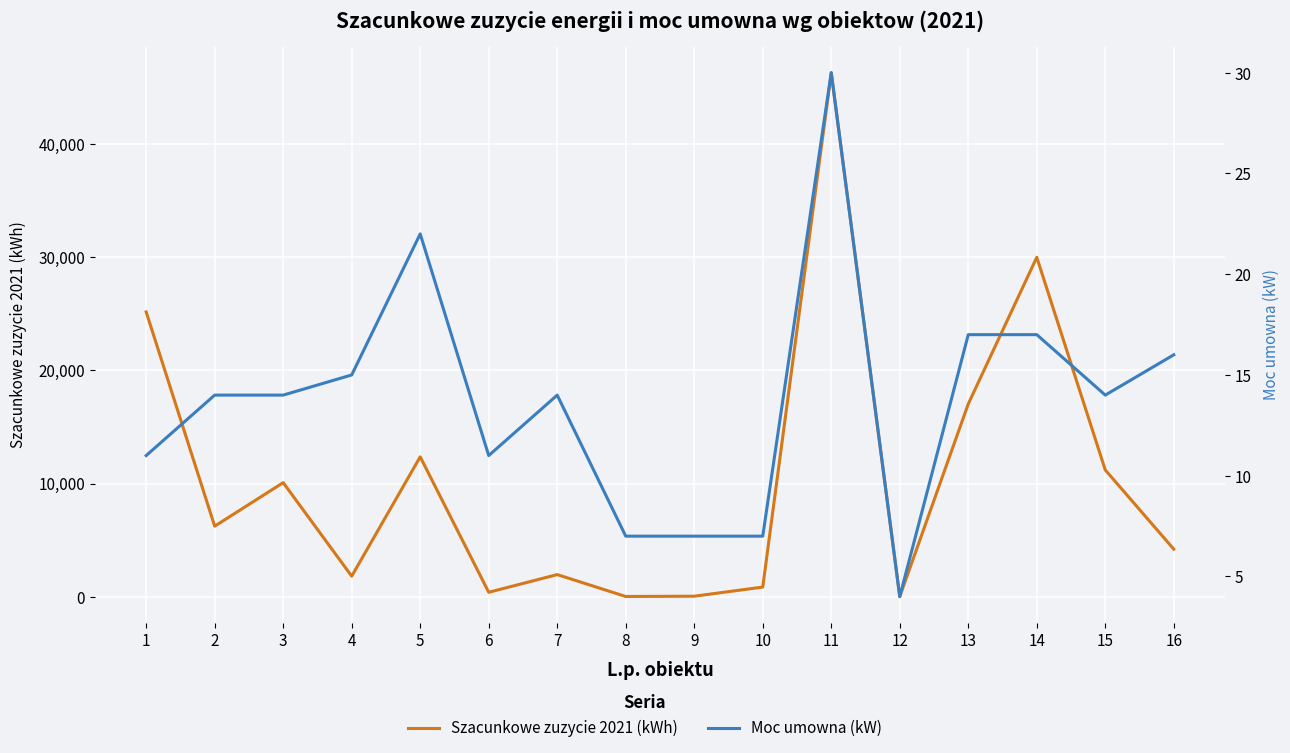

At which category is the sum across all series the highest?

11